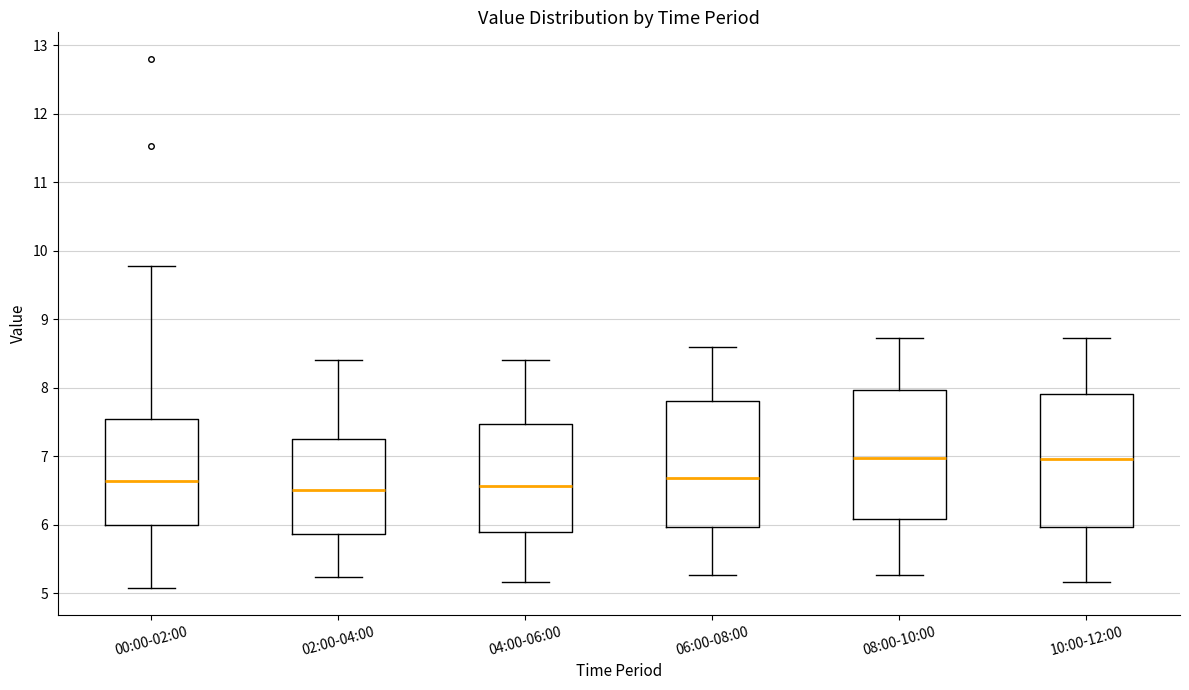

Reading left to right, transcribe this box plot: for each box, give where its median line is, the range the box spans, and where its two whiskers end, as read against the y-axis. The values are not printed on the chart, so give them approximately, as read against the axis.

00:00-02:00: median 6.6, box 6.0 to 7.5, whiskers 5.1 to 9.8
02:00-04:00: median 6.5, box 5.9 to 7.2, whiskers 5.2 to 8.4
04:00-06:00: median 6.6, box 5.9 to 7.5, whiskers 5.2 to 8.4
06:00-08:00: median 6.7, box 6.0 to 7.8, whiskers 5.3 to 8.6
08:00-10:00: median 7.0, box 6.1 to 8.0, whiskers 5.3 to 8.7
10:00-12:00: median 7.0, box 6.0 to 7.9, whiskers 5.2 to 8.7